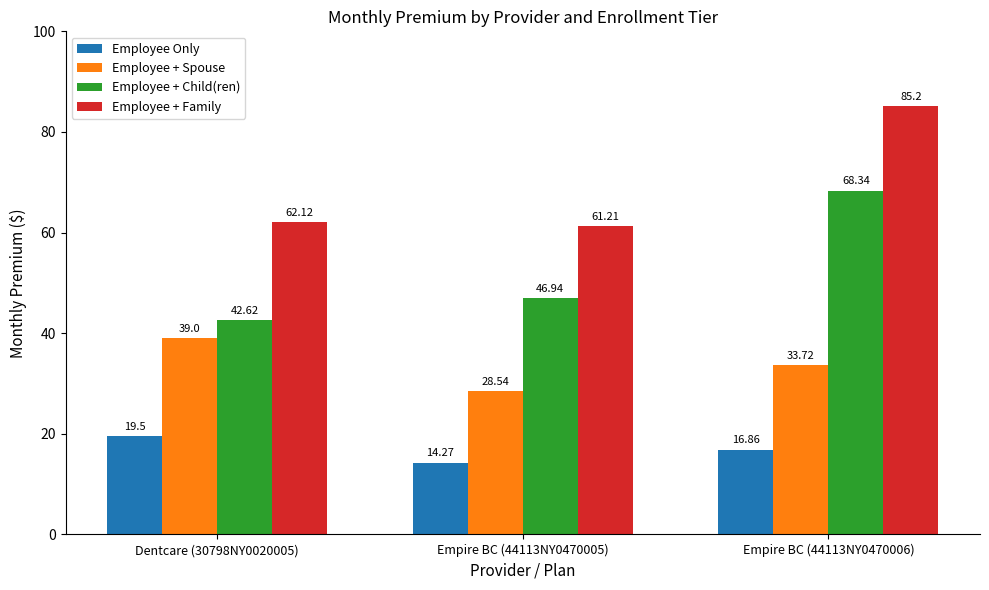

How many bars are there in each group?

4